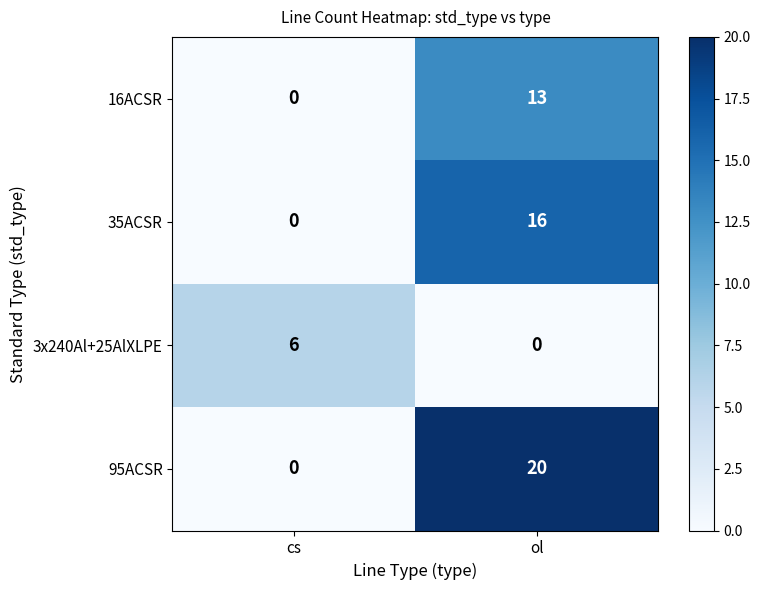

How many series are shown in this chart?

4